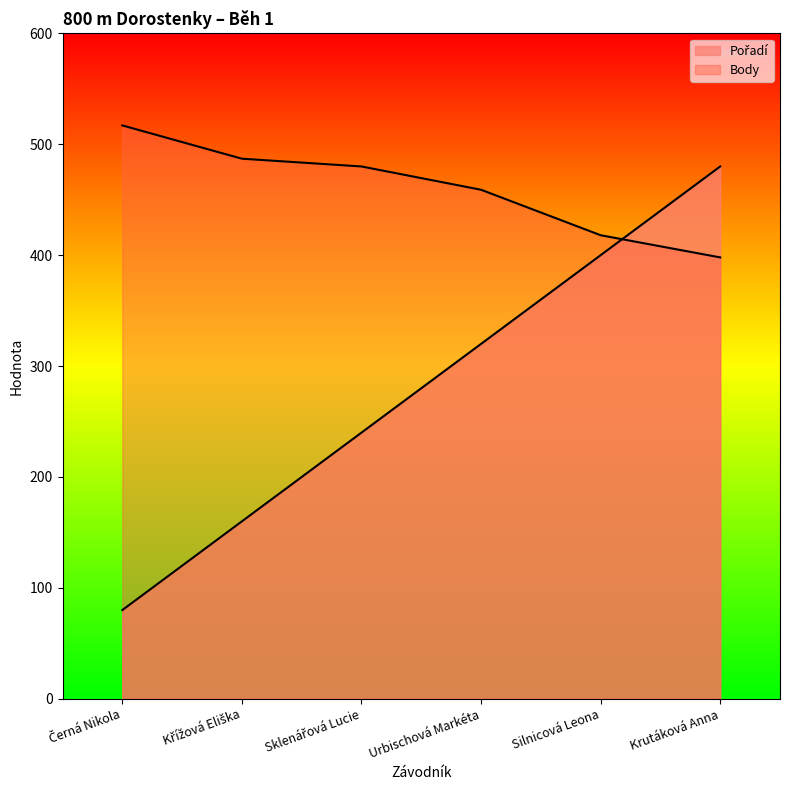

At which label does Body first exceed 480?

Černá Nikola